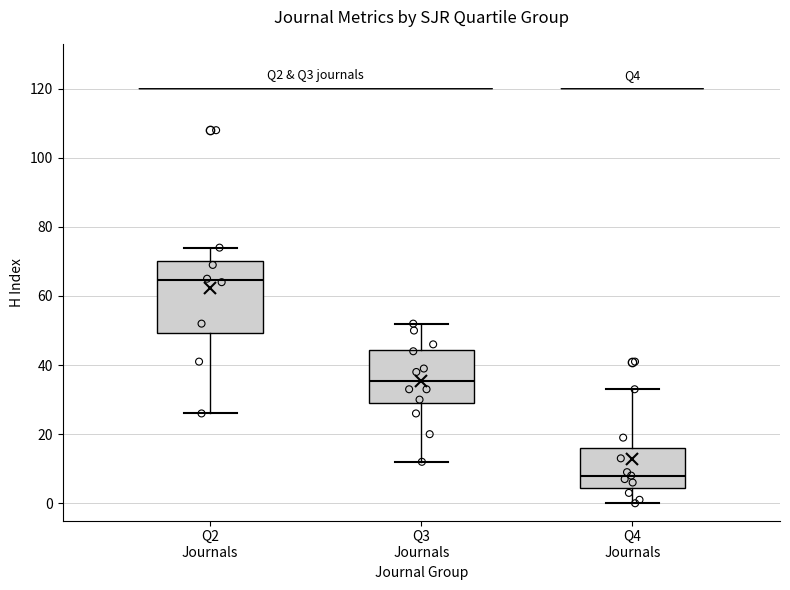

Which box's median line is the lowest?

Q4 Journals